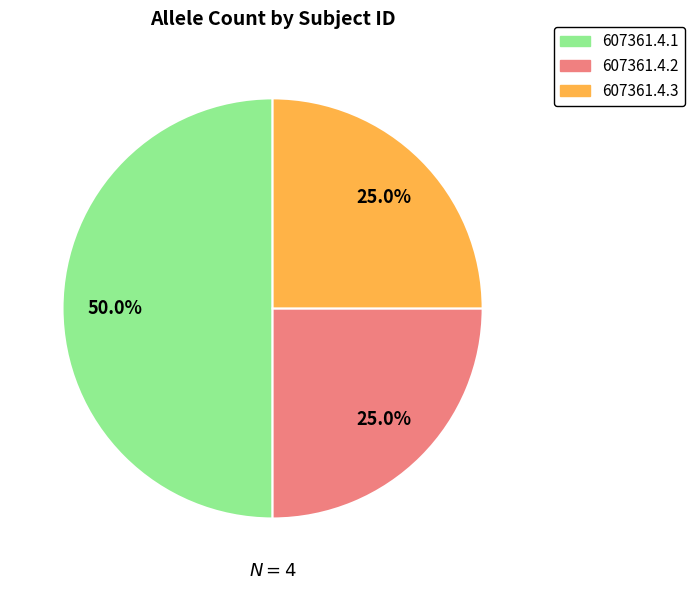

What is the largest slice in the pie chart?

607361.4.1